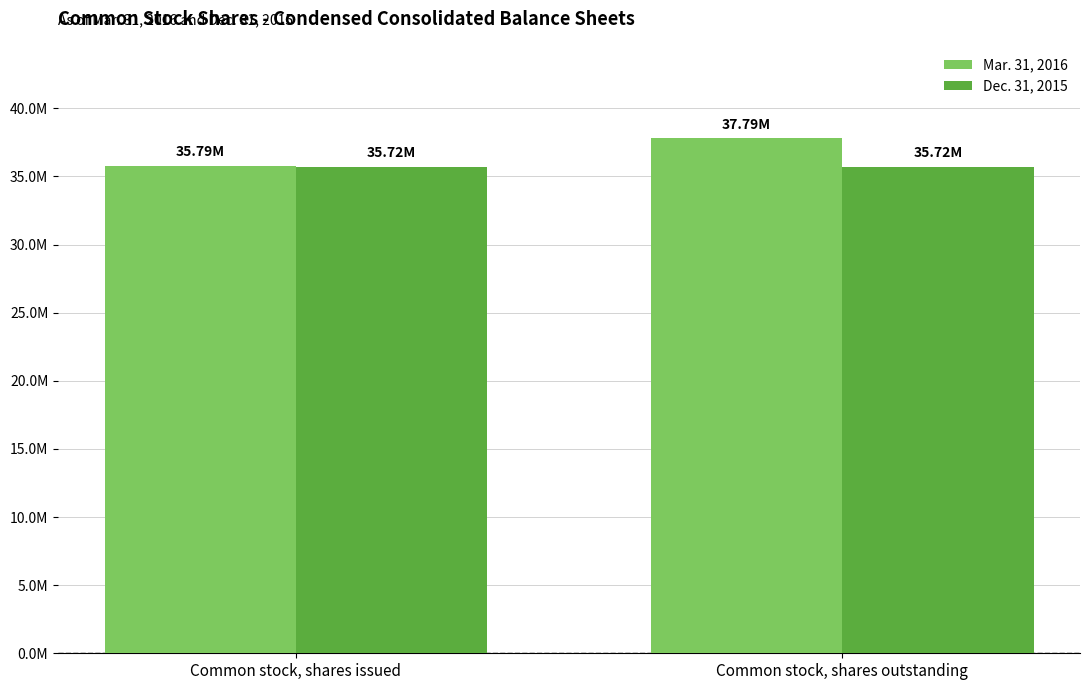

At which category is the sum across all series the highest?

Common stock, shares outstanding